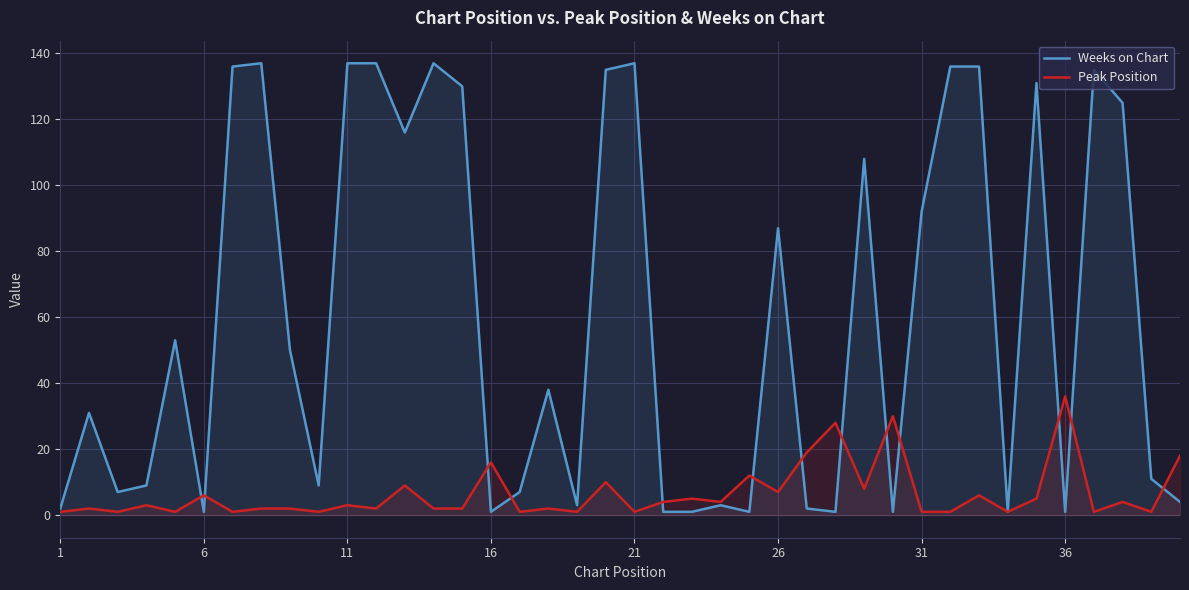

At how many categories does at least one series exceed 78?

17